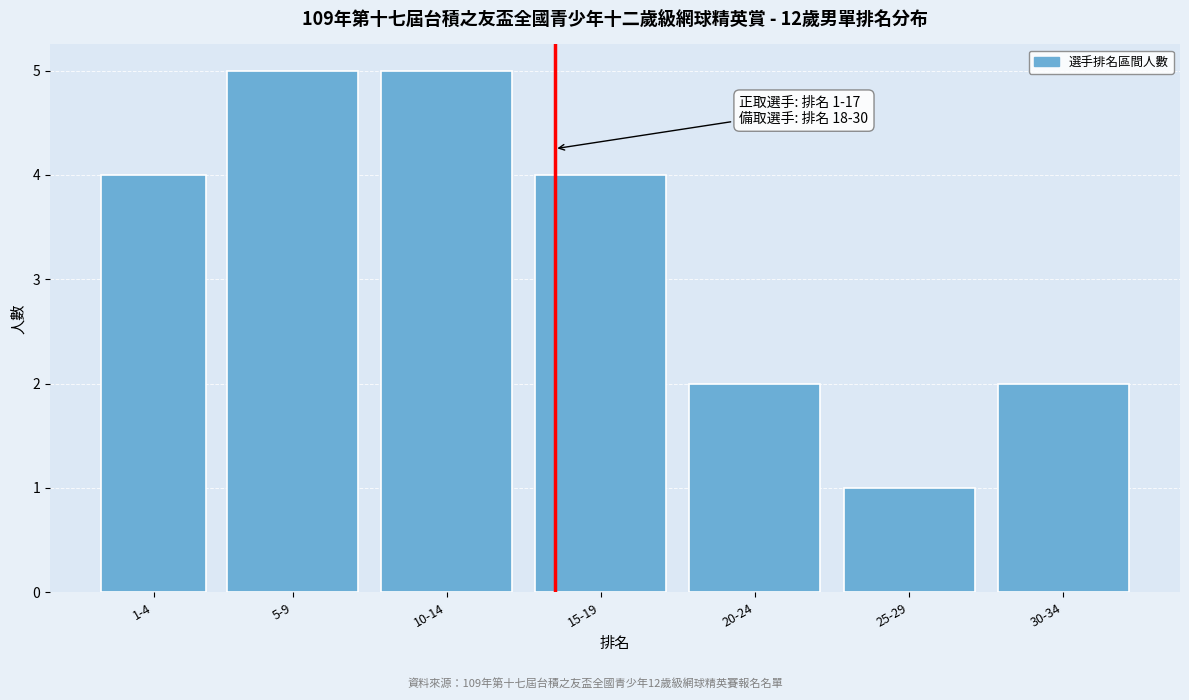

Reading left to right, what are all the values shown in this chart?

1-4=4	5-9=5	10-14=5	15-19=4	20-24=2	25-29=1	30-34=2